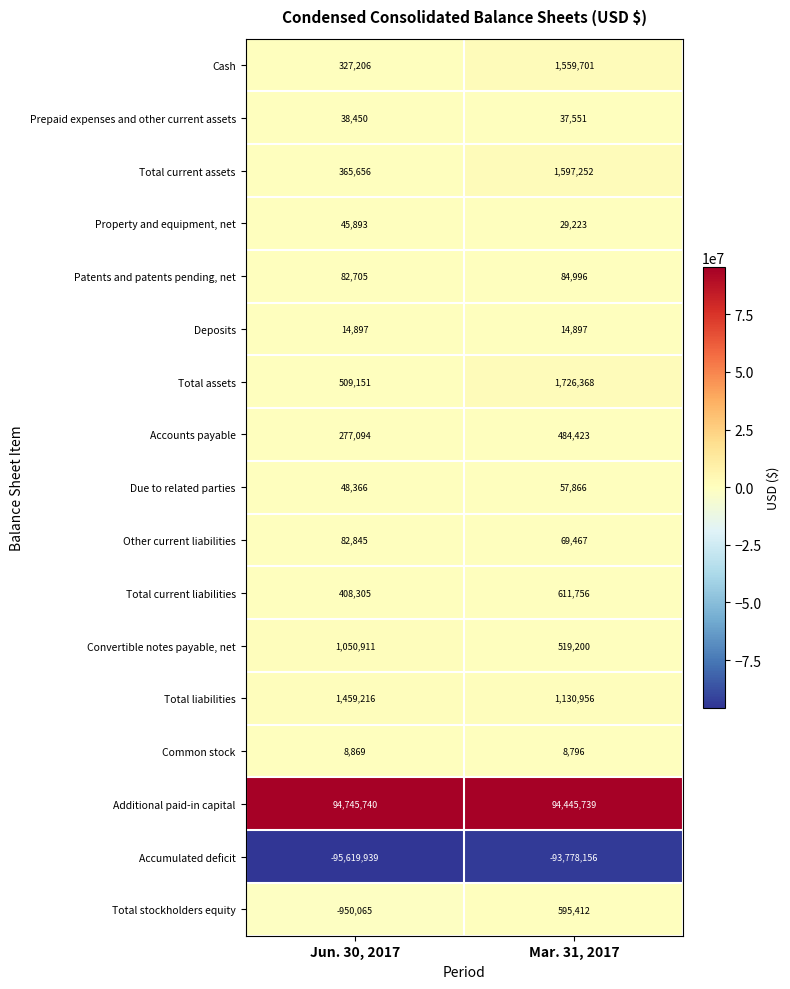

What is the average value of the Other current liabilities series?

76156